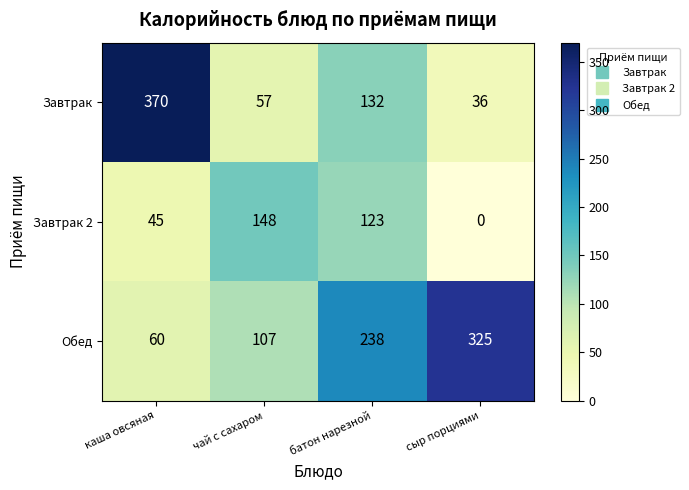

Which series has the largest range (max minus min)?

Завтрак